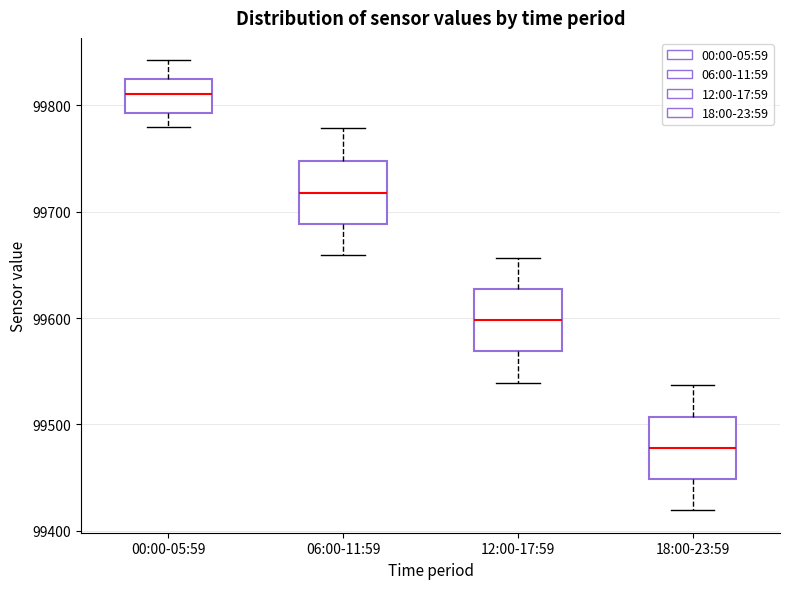

Which box has the highest median line?

00:00-05:59